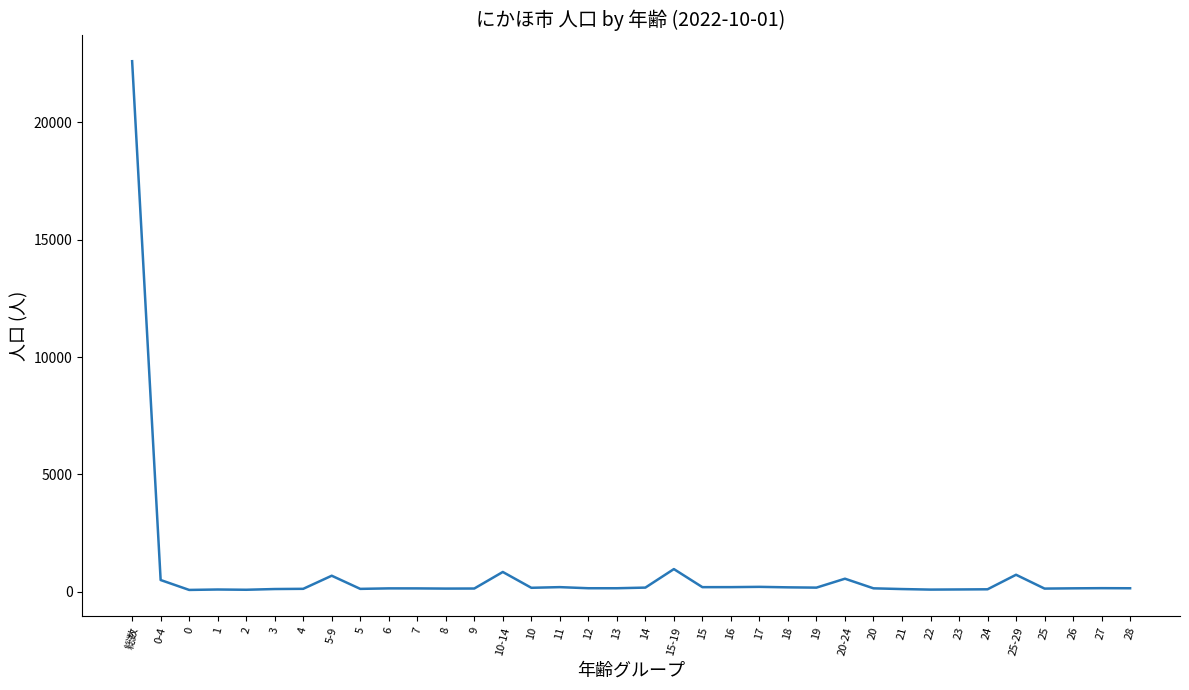

Is it true that the value at 0-4 is 500?

True